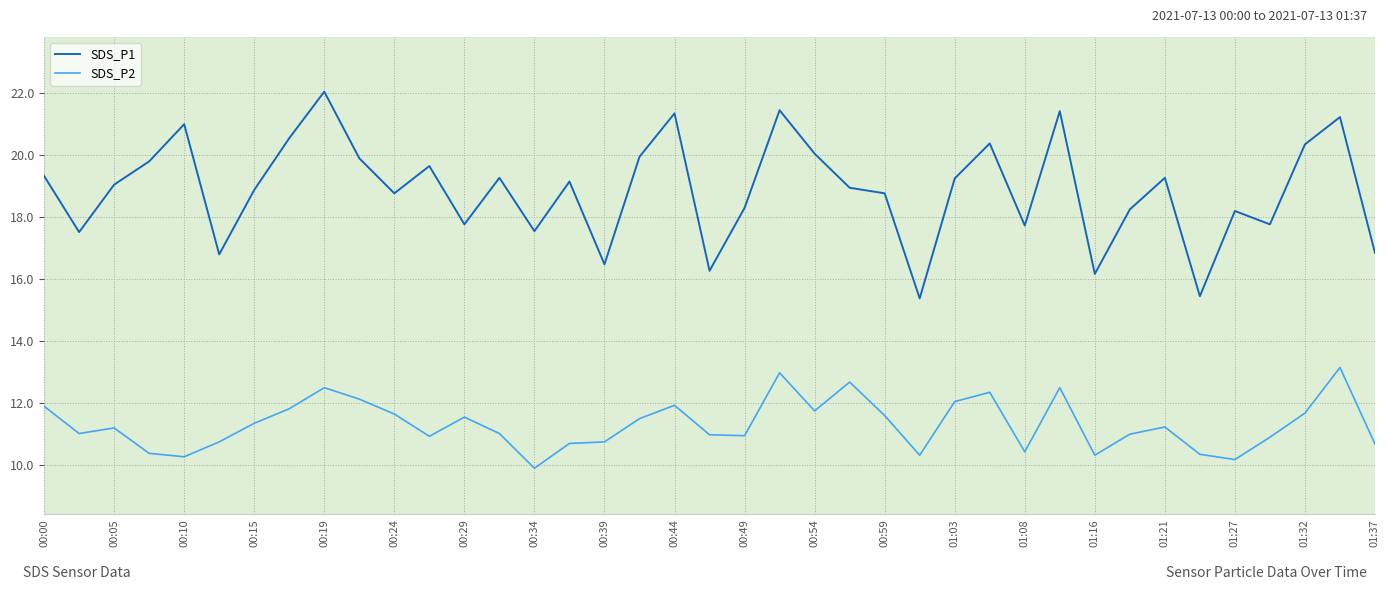

What is the maximum value for SDS_P1?

22.1